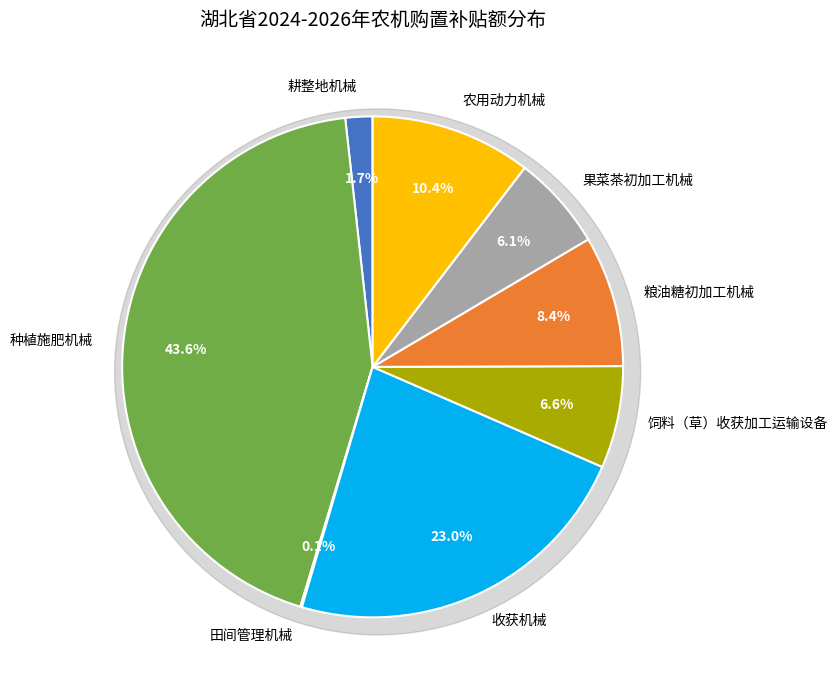

Which has a higher value, 田间管理机械 or 果菜茶初加工机械?

果菜茶初加工机械